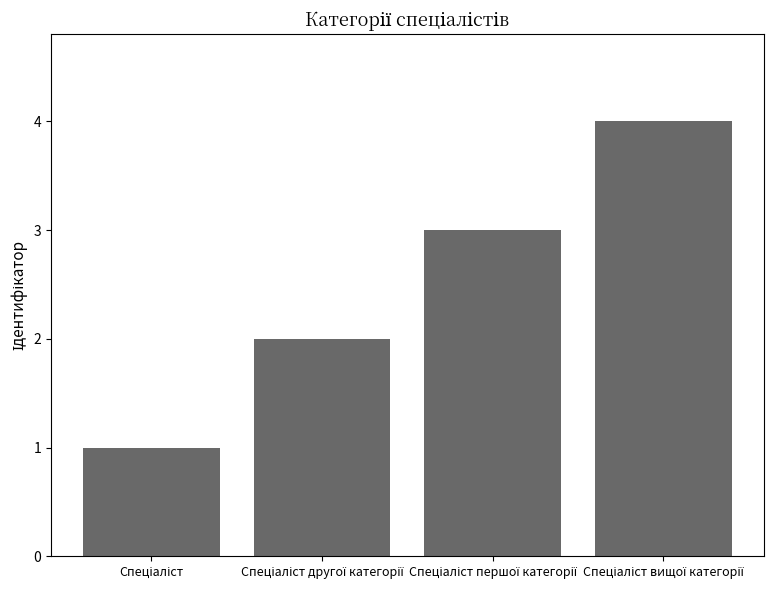

Does the chart contain stacked bars?

No